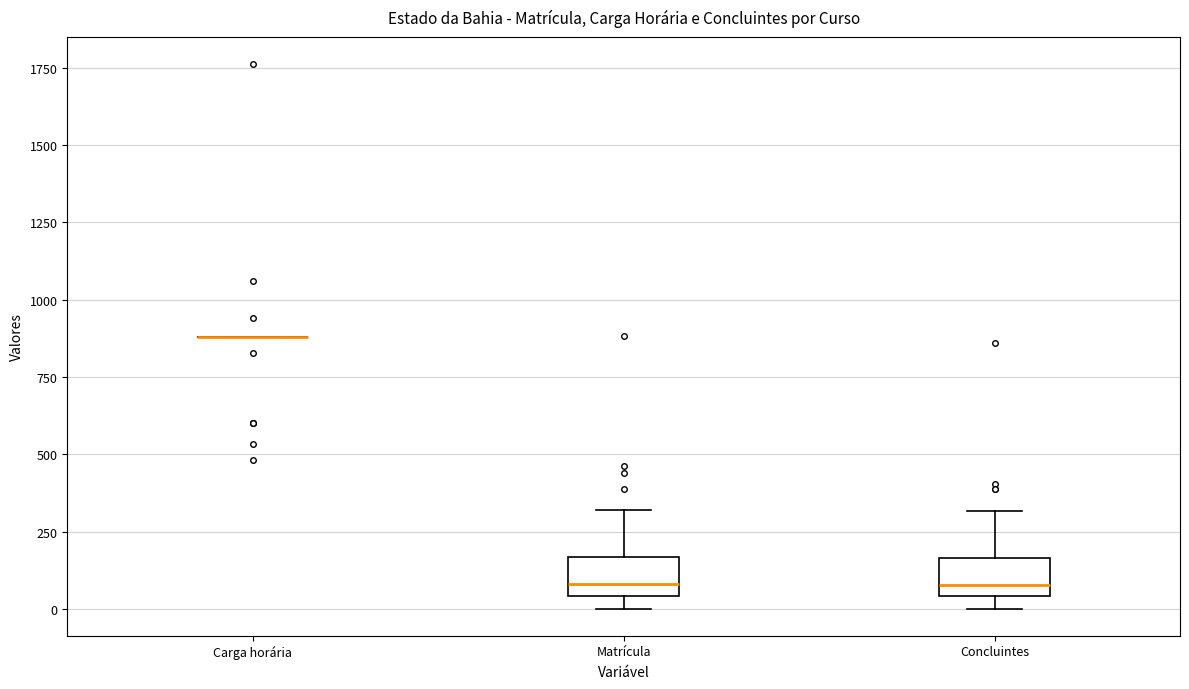

Reading left to right, read every box against the y-axis: the position of its median line, the range the box covers, and the ends of its whiskers. The values are not printed on the chart, so give them approximately, as read against the axis.

Carga horária: box collapsed to a line at 900, whiskers 900 to 900
Matrícula: median 100, box 50 to 150, whiskers 0 to 300
Concluintes: median 100, box 50 to 150, whiskers 0 to 300